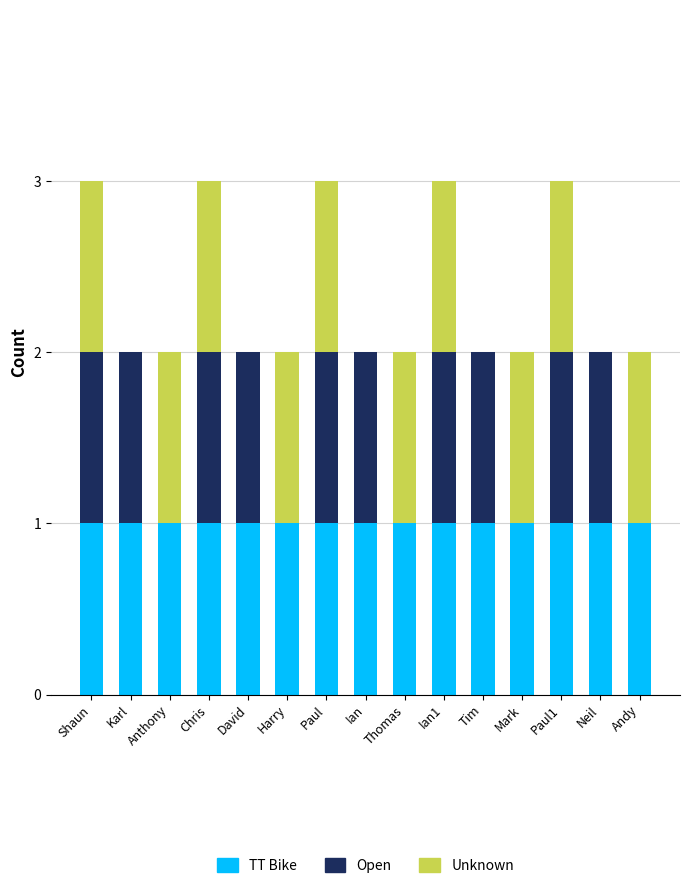

Is it true that TT Bike equals 1 at Thomas?

True